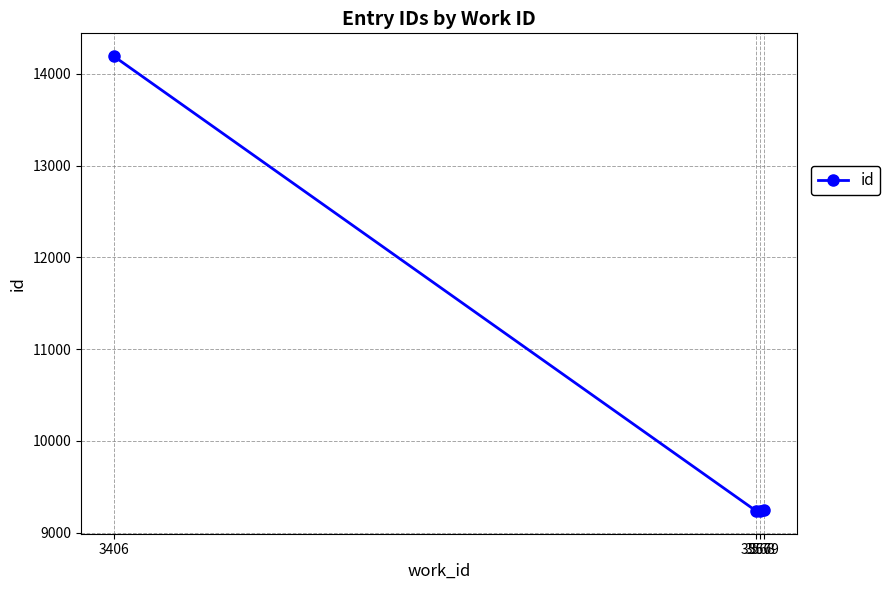

What is the sum of the values at 3406 and 3568?

23431.5